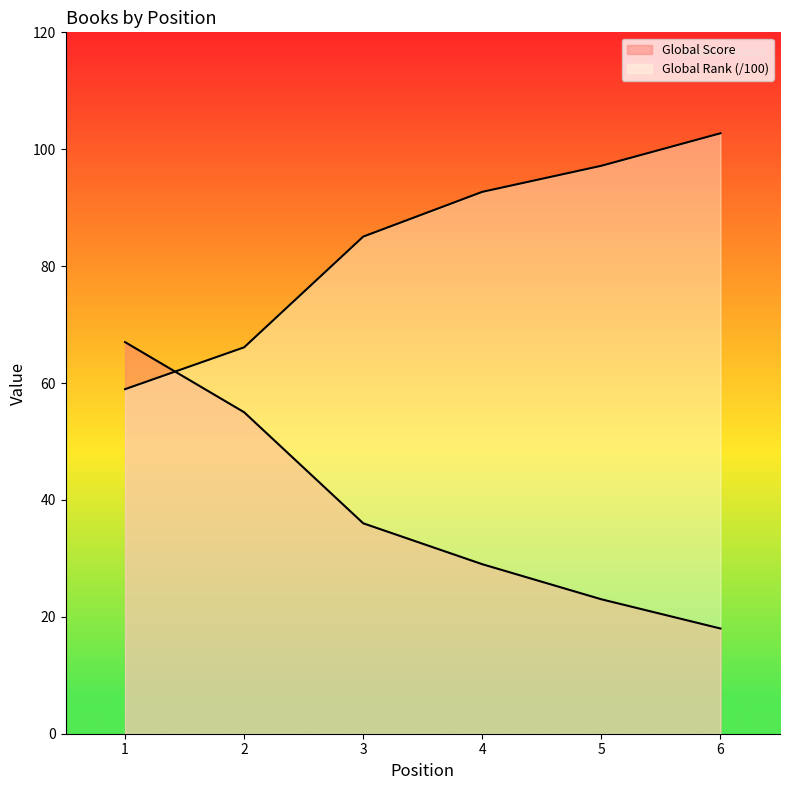

What is the difference between the maximum and minimum values in the Global Score series?

49.0